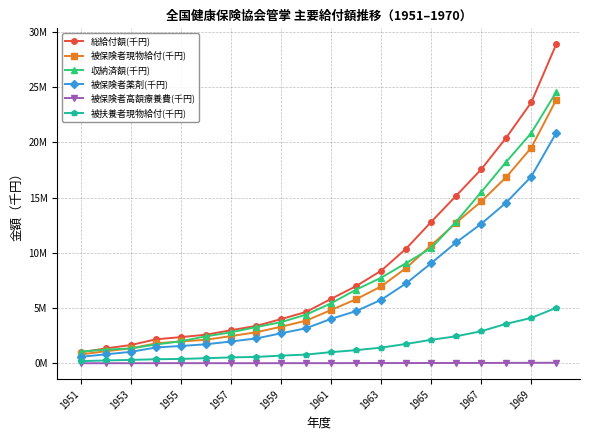

What are all the series names shown in the legend?

総給付額(千円), 被保険者現物給付(千円), 収納済額(千円), 被保険者薬剤(千円), 被保険者高額療養費(千円), 被扶養者現物給付(千円)